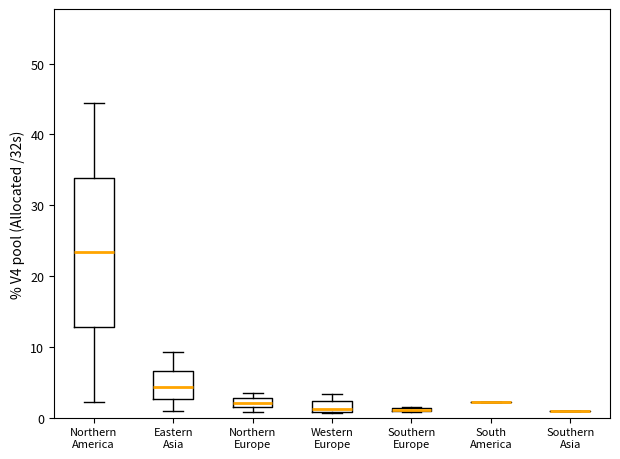

Comparing the boxes themselves (not the whiskers), which one is the tallest?

Northern America